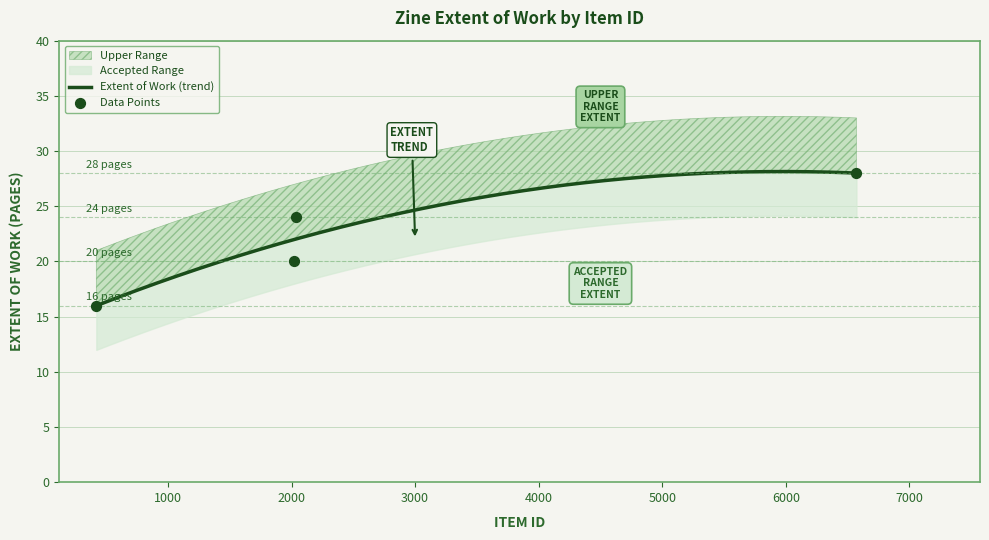

What is the change in value from 2035 to 6572?

+4